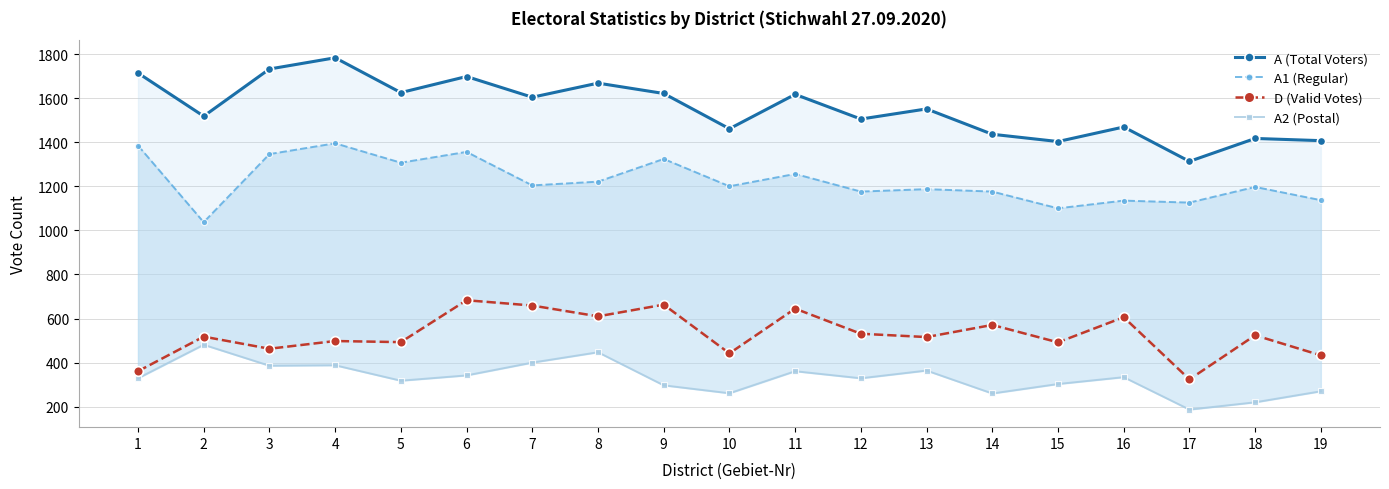

How many distinct data groups are displayed?

4